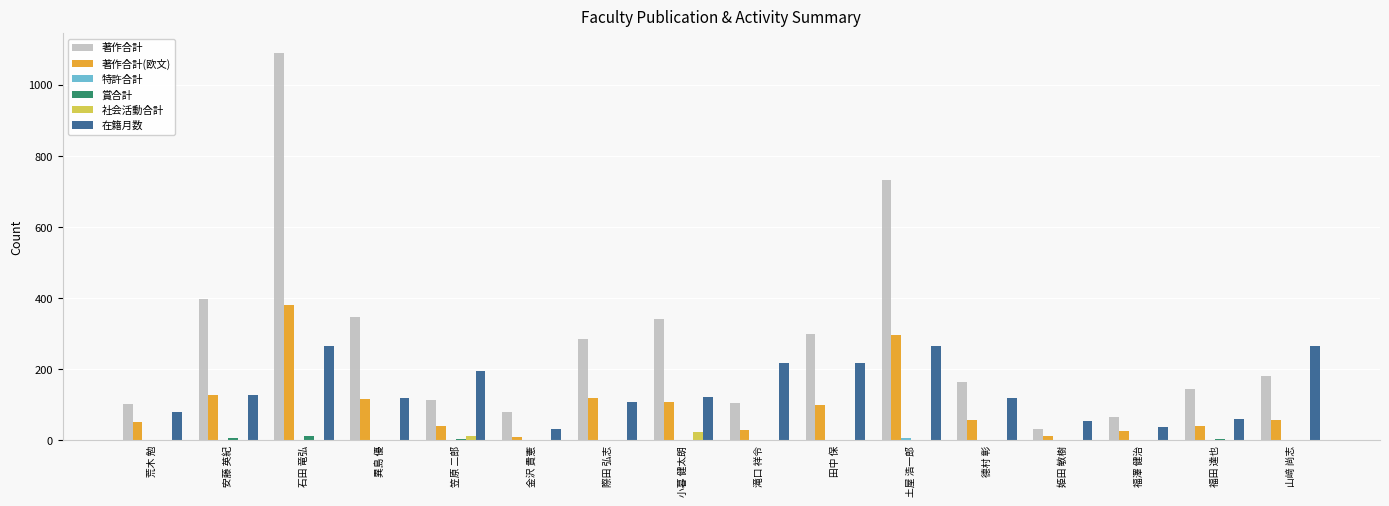

How many groups of bars are there?

16